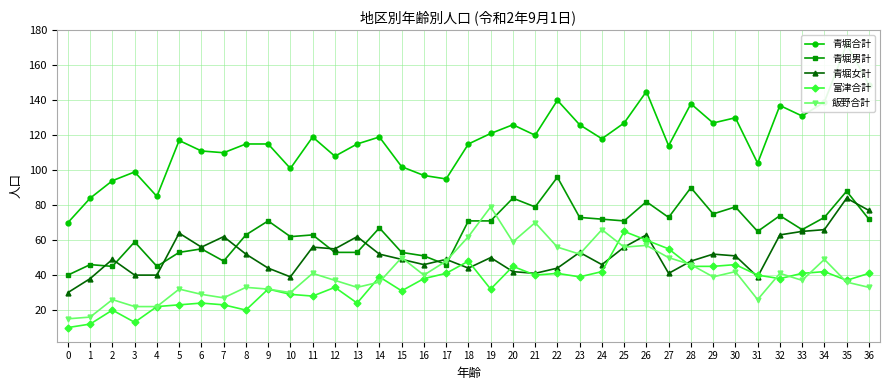

What is the total value across all series at 5?

289